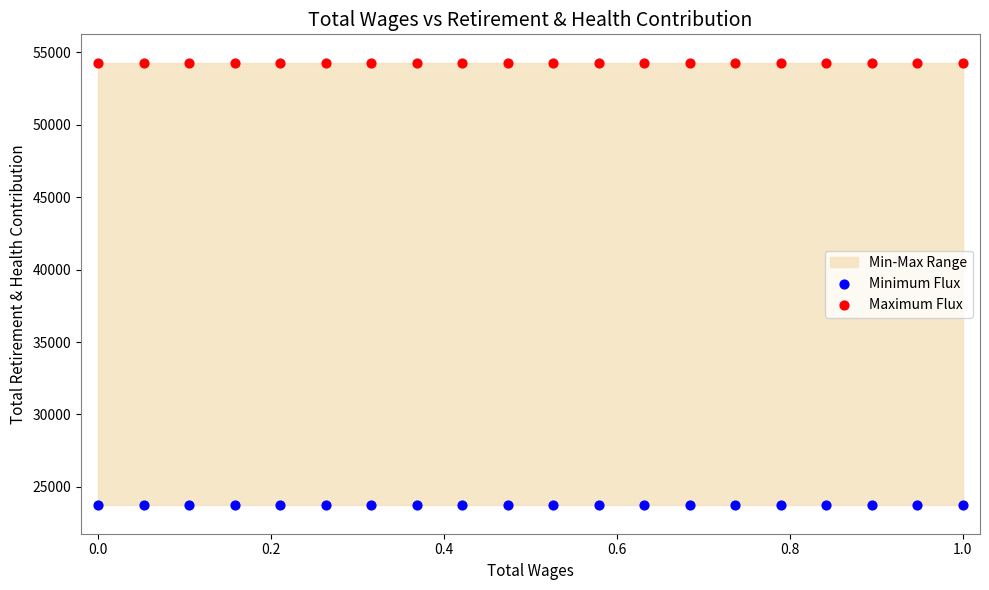

Which series contains the lowest Y value?

Minimum Flux